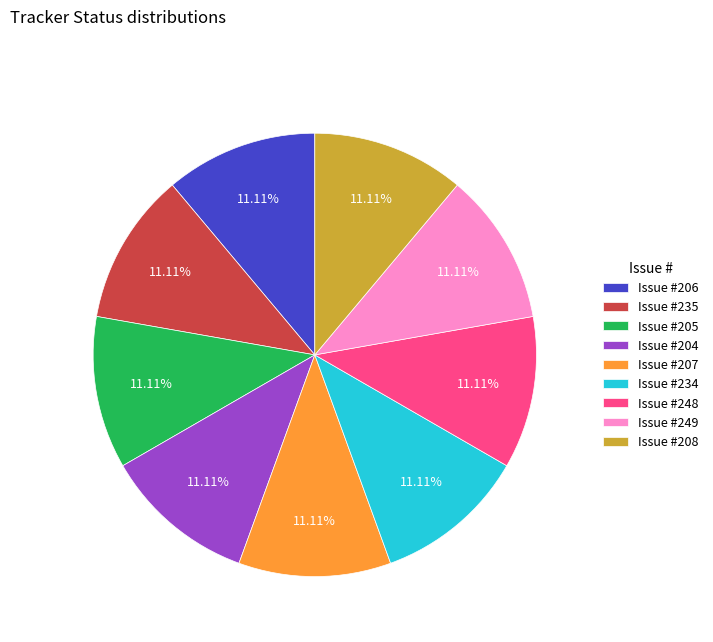

To the nearest percent, what is the difference between the largest and smallest slice percentages?

0%